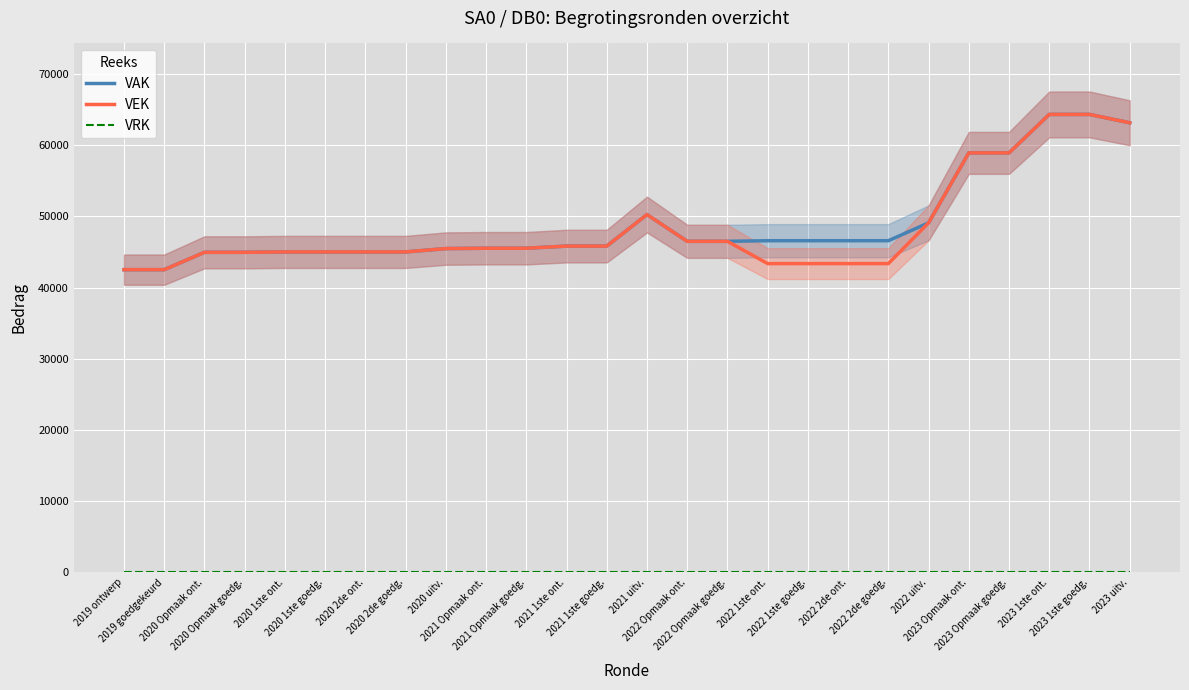

True or false: VEK has a value of 27129 at 2020 2de ont..

False